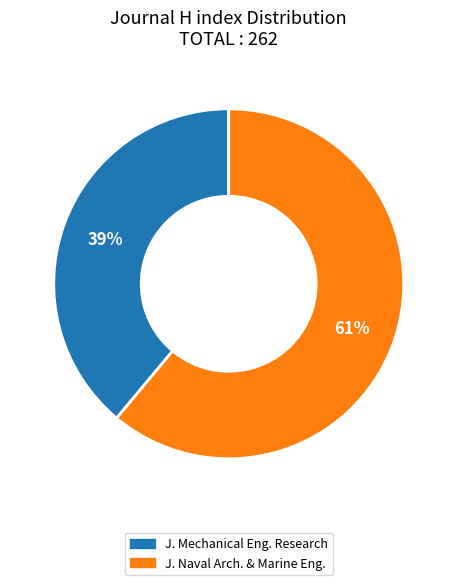

Does any single category account for the majority?

Yes